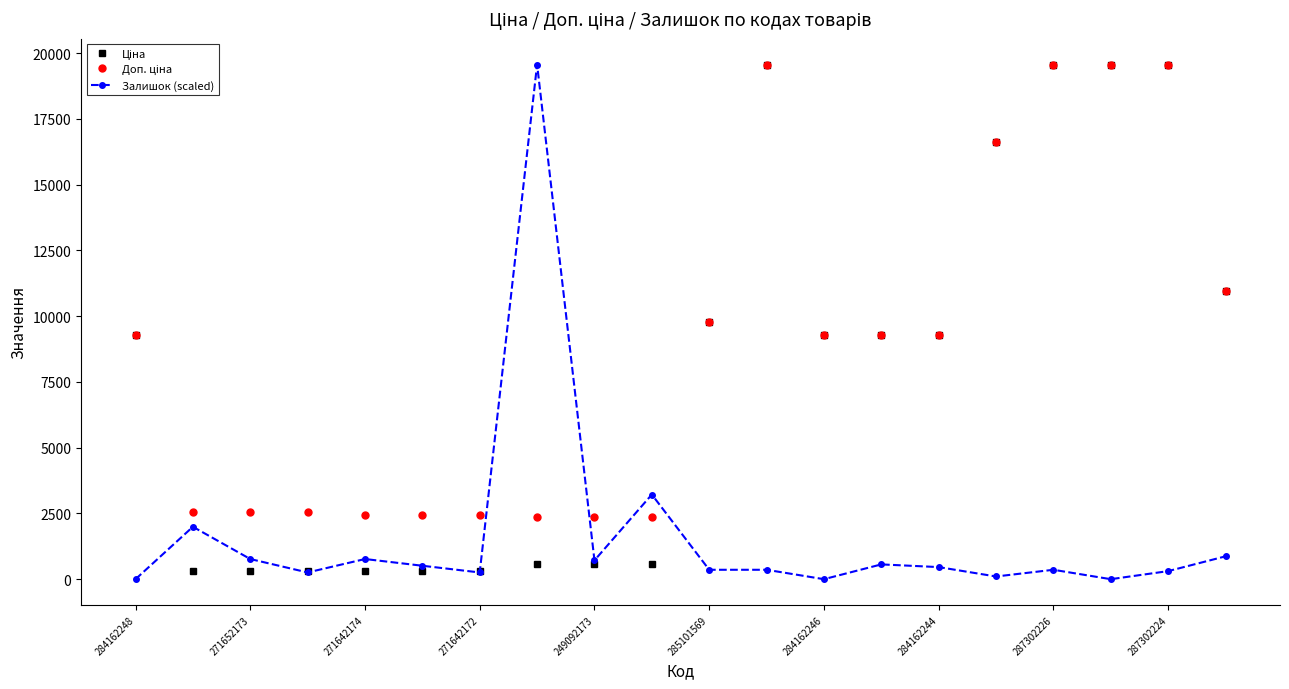

True or false: Залишок (scaled) has more than 2 points higher than both neighbors.

True